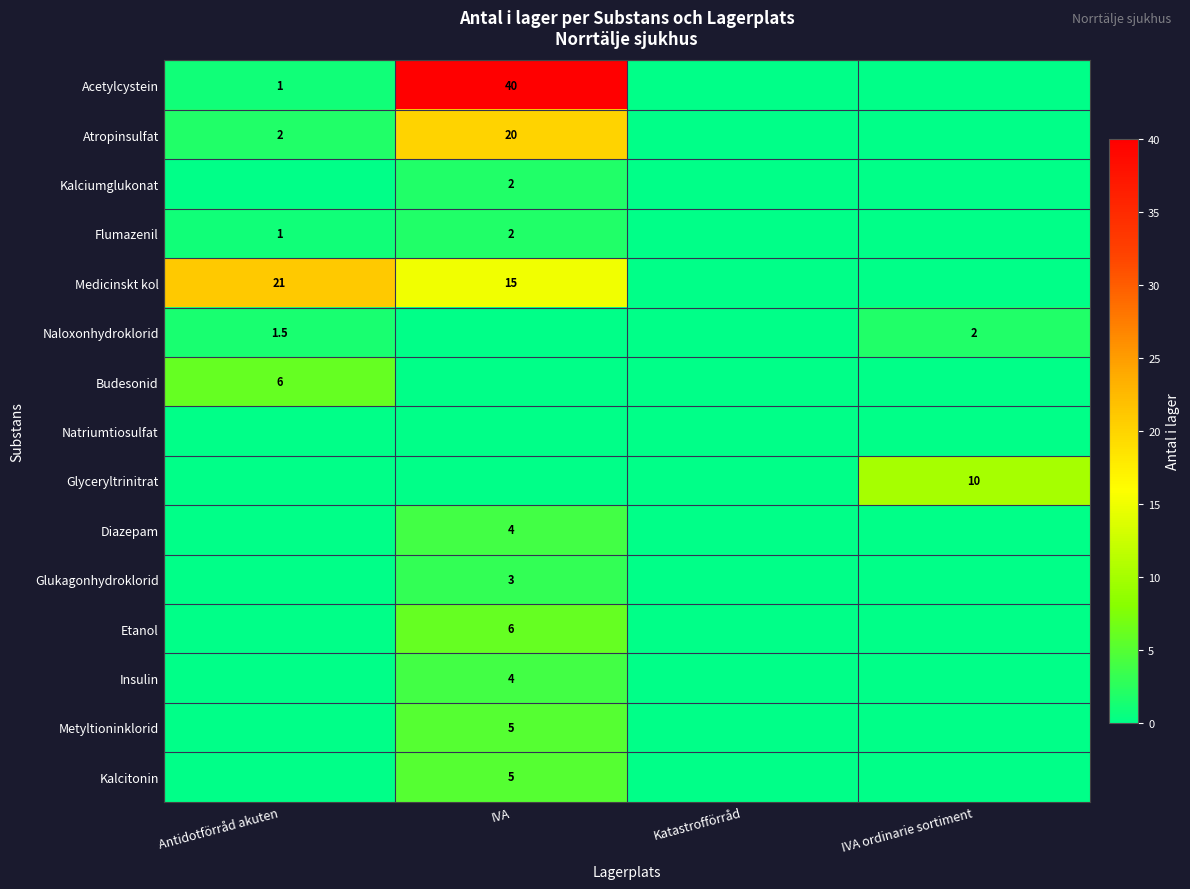

Between Katastrofförråd and IVA, which is larger?

IVA